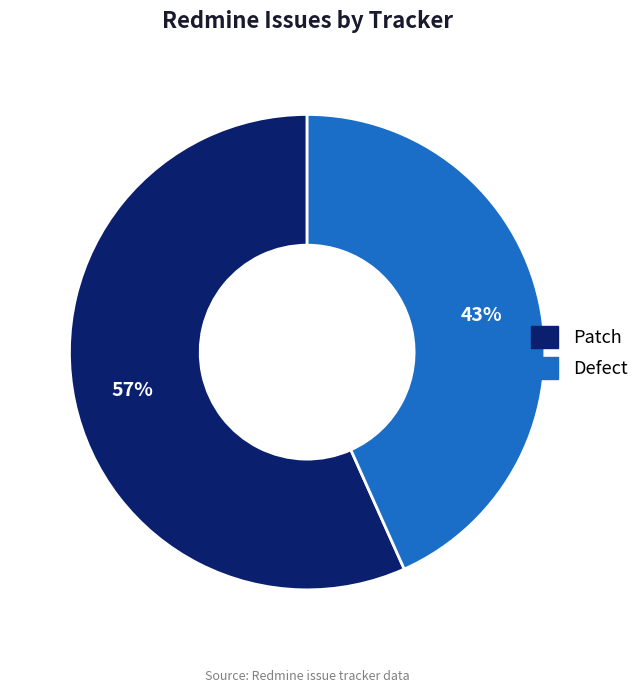

Approximately how many times larger is the value at Patch compared to Defect?

1.3